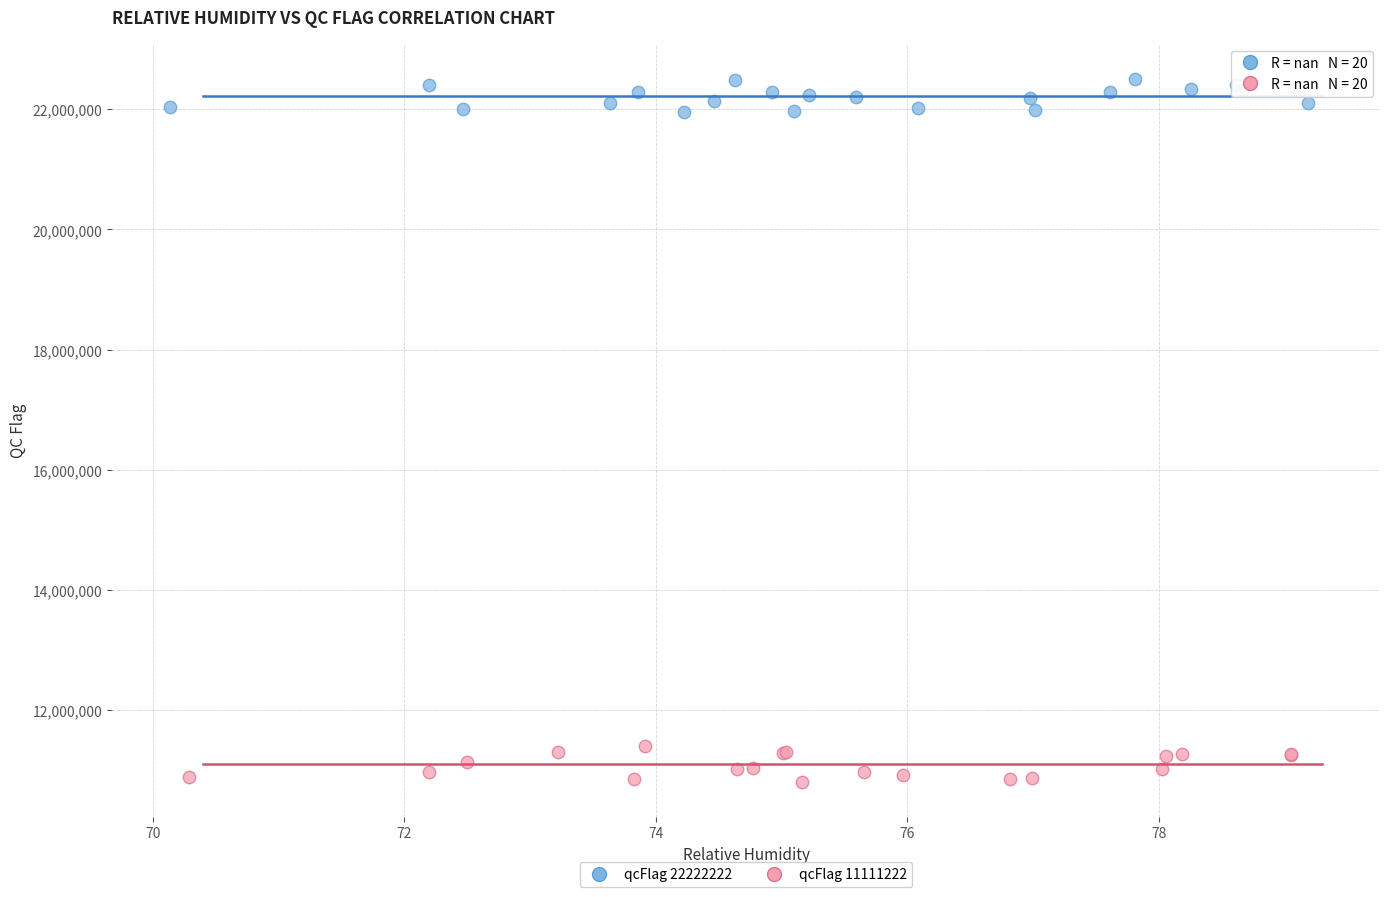

Which series reaches the maximum Y coordinate?

qcFlag 22222222